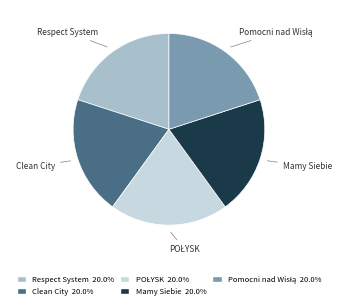

Is there any slice that represents more than half of the pie?

No